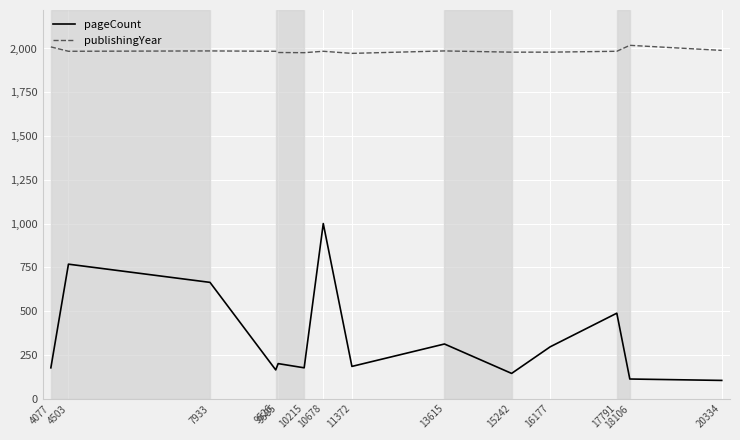

List the series in order of their peak value, lowest first.

pageCount, publishingYear